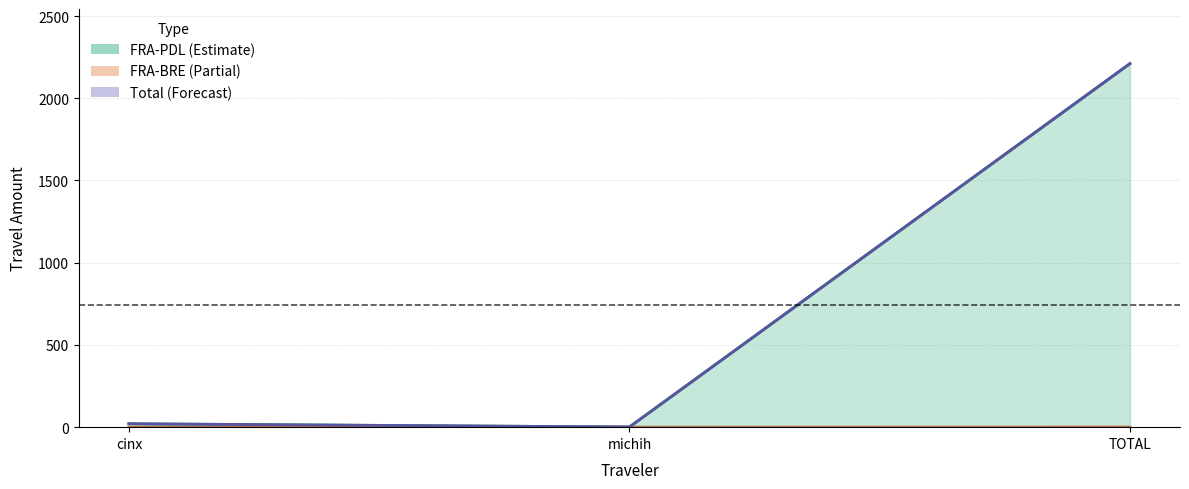

The value of FRA-BRE at michih is 0.0. True or false?

True